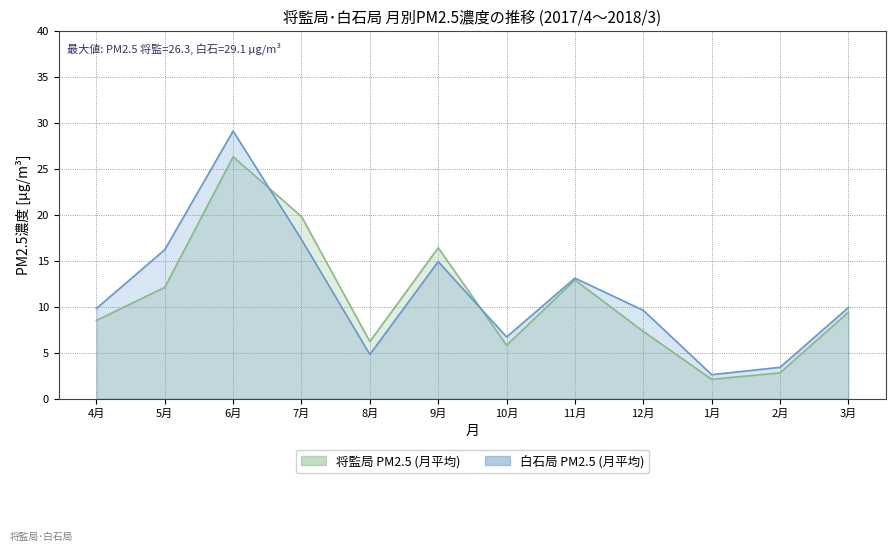

How many series are shown in this chart?

2